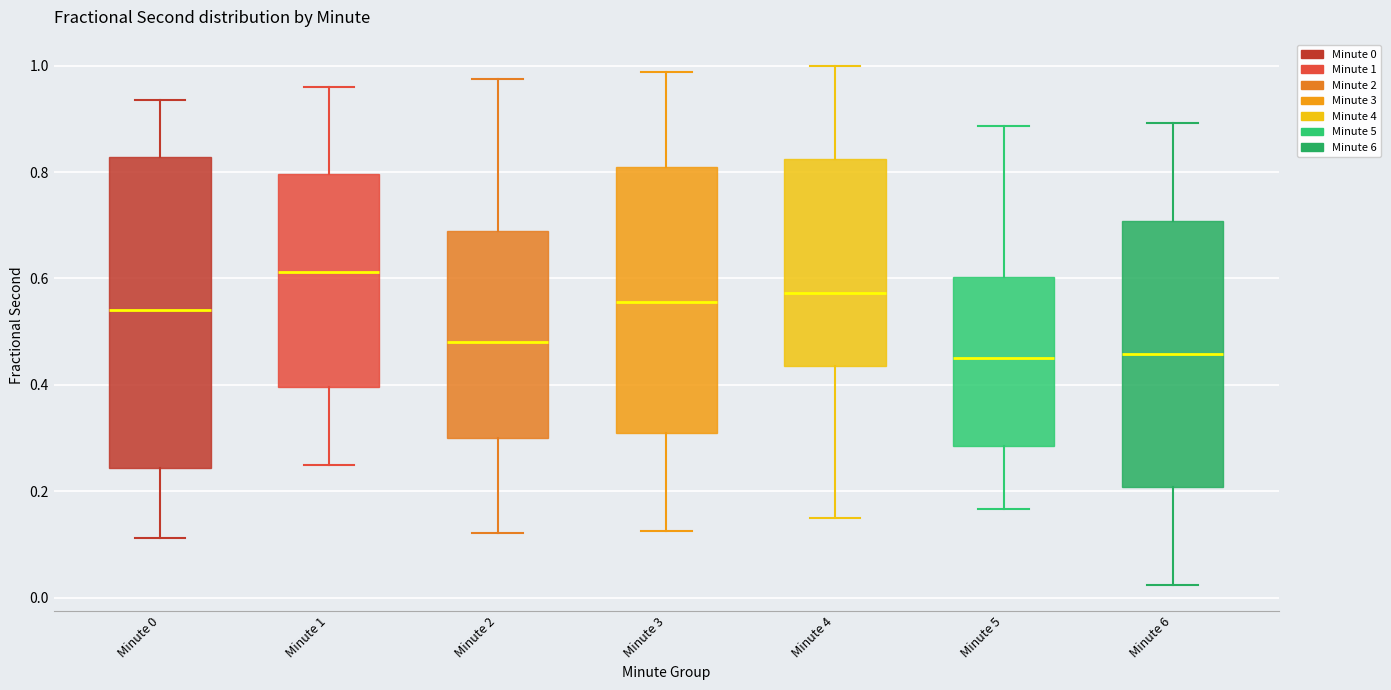

Which box's median line is the highest?

Minute 1